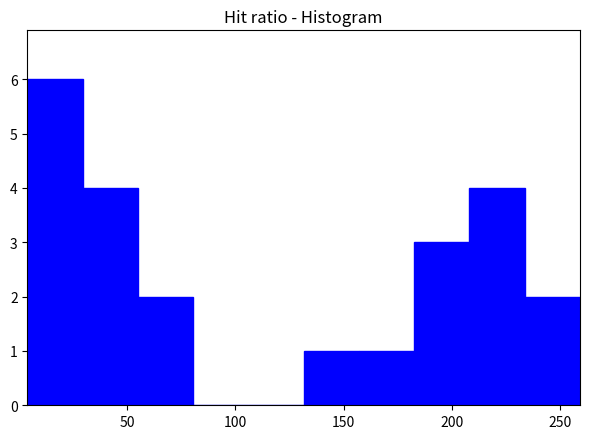

Over which range of the x-axis is the bar tallest?

4.0 to 29.5